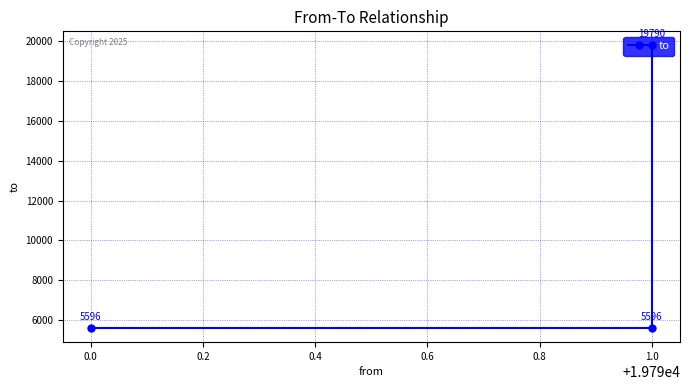

What is the value of the 2nd point from the left?

5596